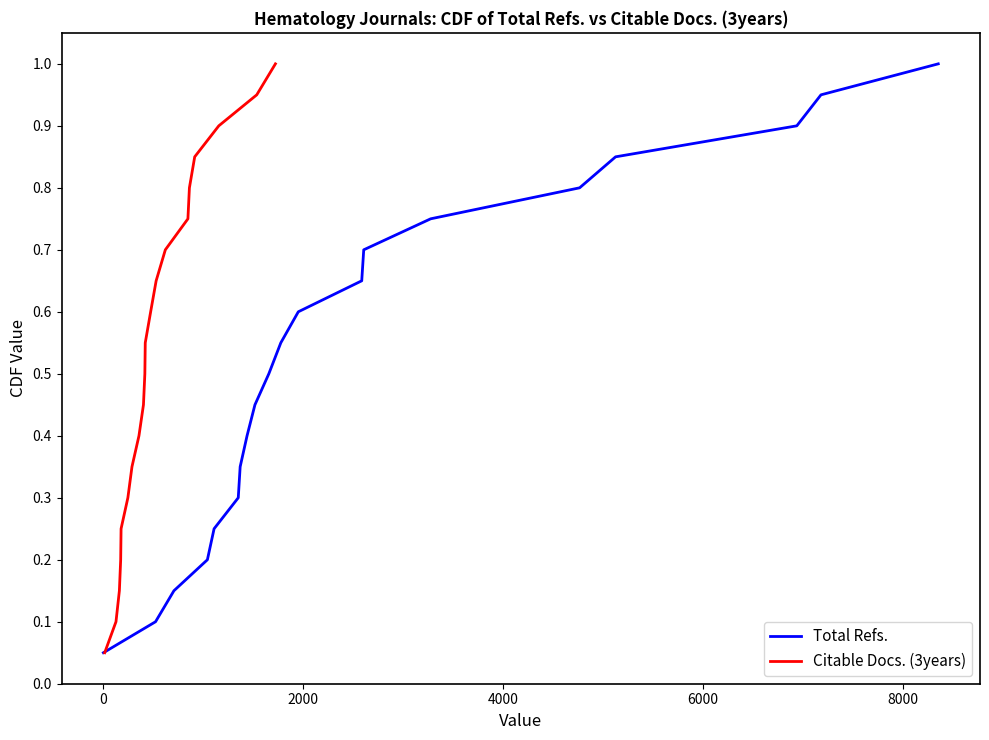

True or false: Citable Docs. (3years) and Total Refs. cross at least once.

False